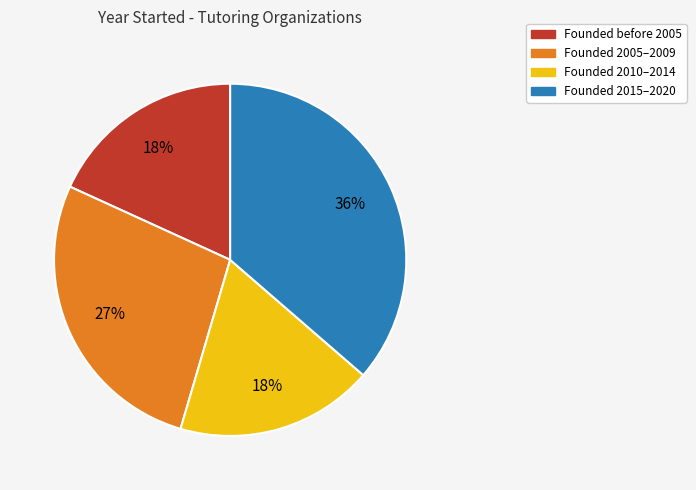

Is there a majority slice in this chart?

No